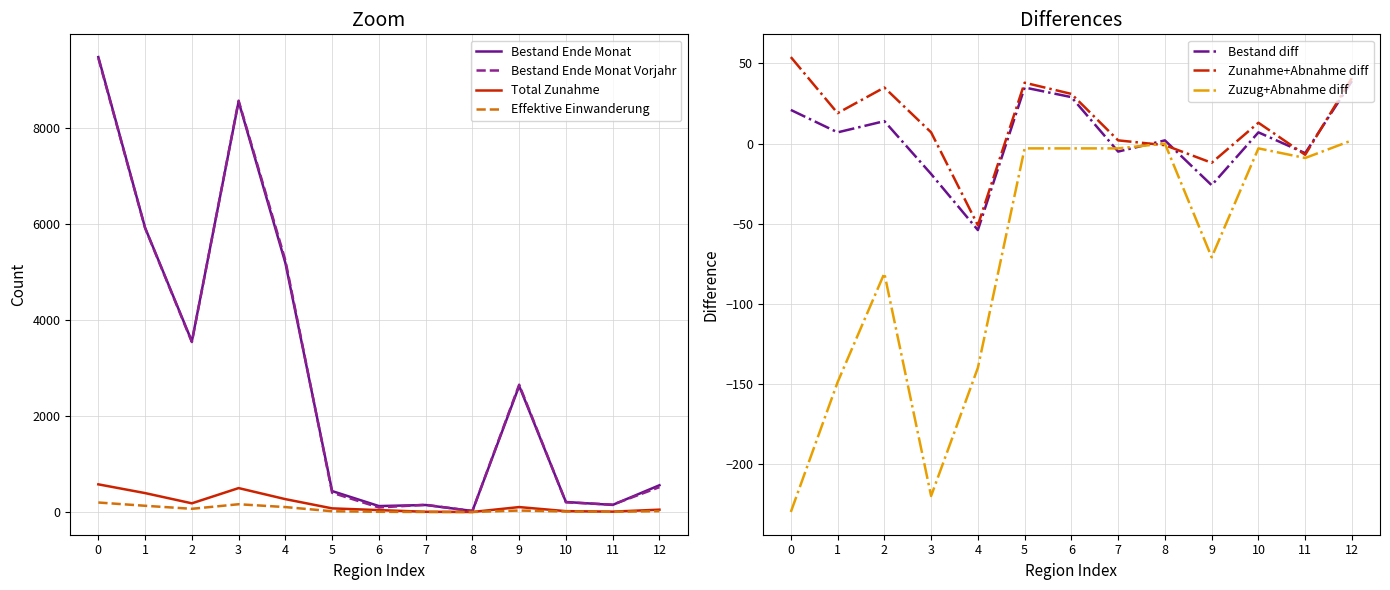

What is the maximum value for Bestand Ende Monat Vorjahr?

9446